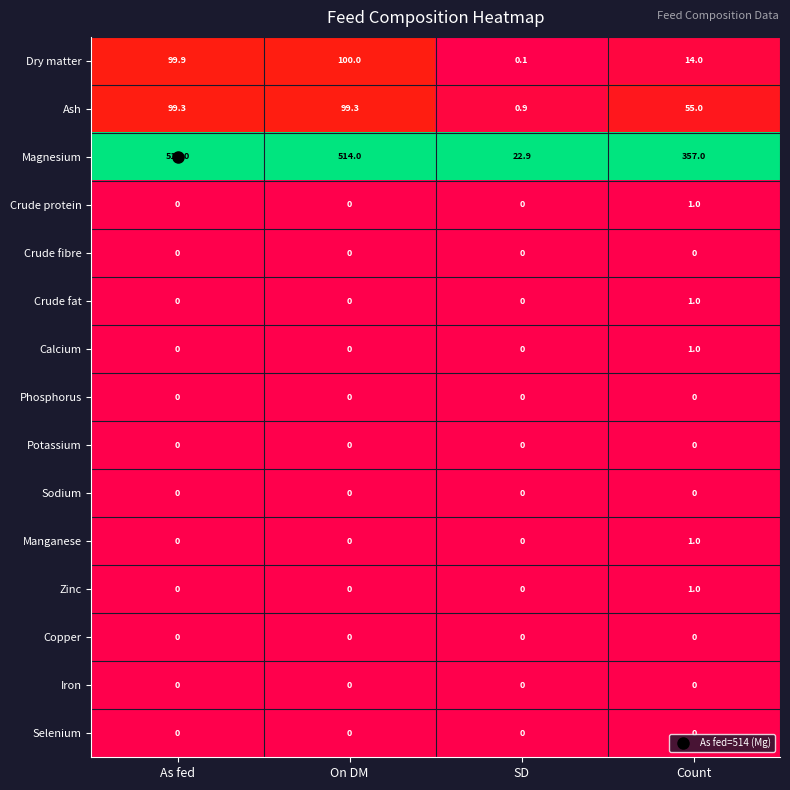

Which series has the largest range (max minus min)?

Magnesium